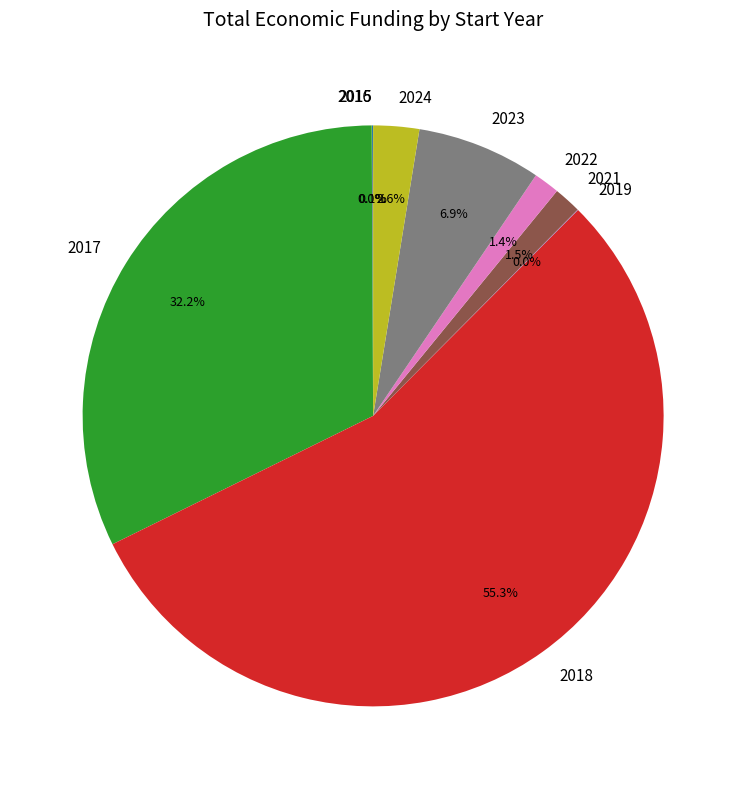

Which has a higher value, 2023 or 2017?

2017